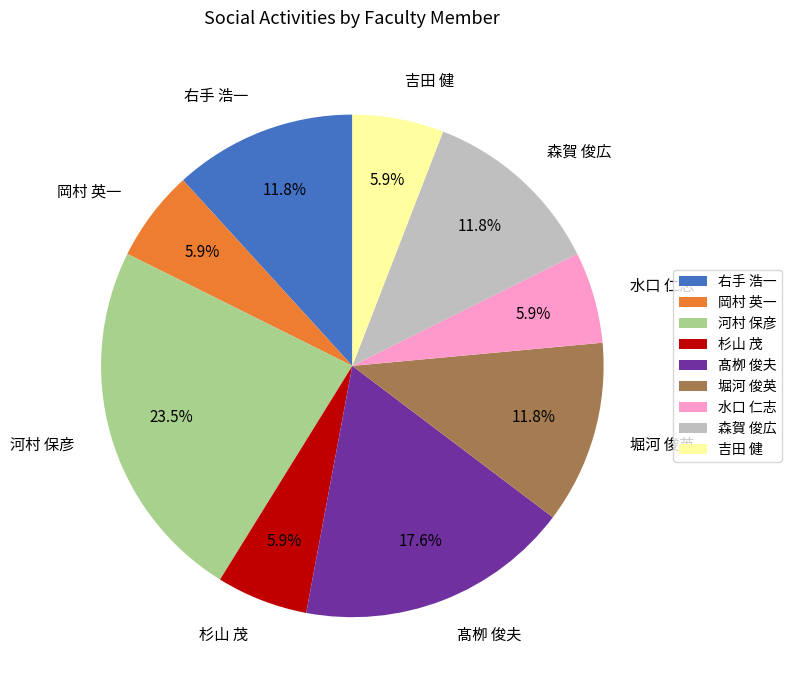

The 岡村 英一 slice represents 6% of the pie. True or false?

True